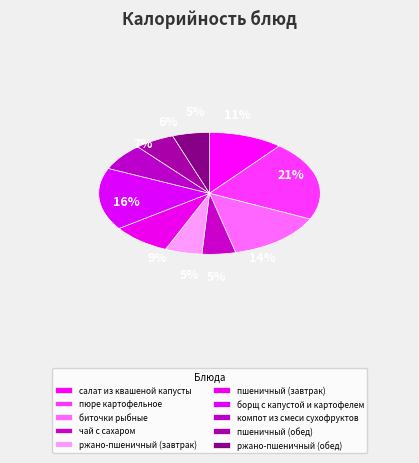

Does биточки рыбные represent more than half of the total?

No